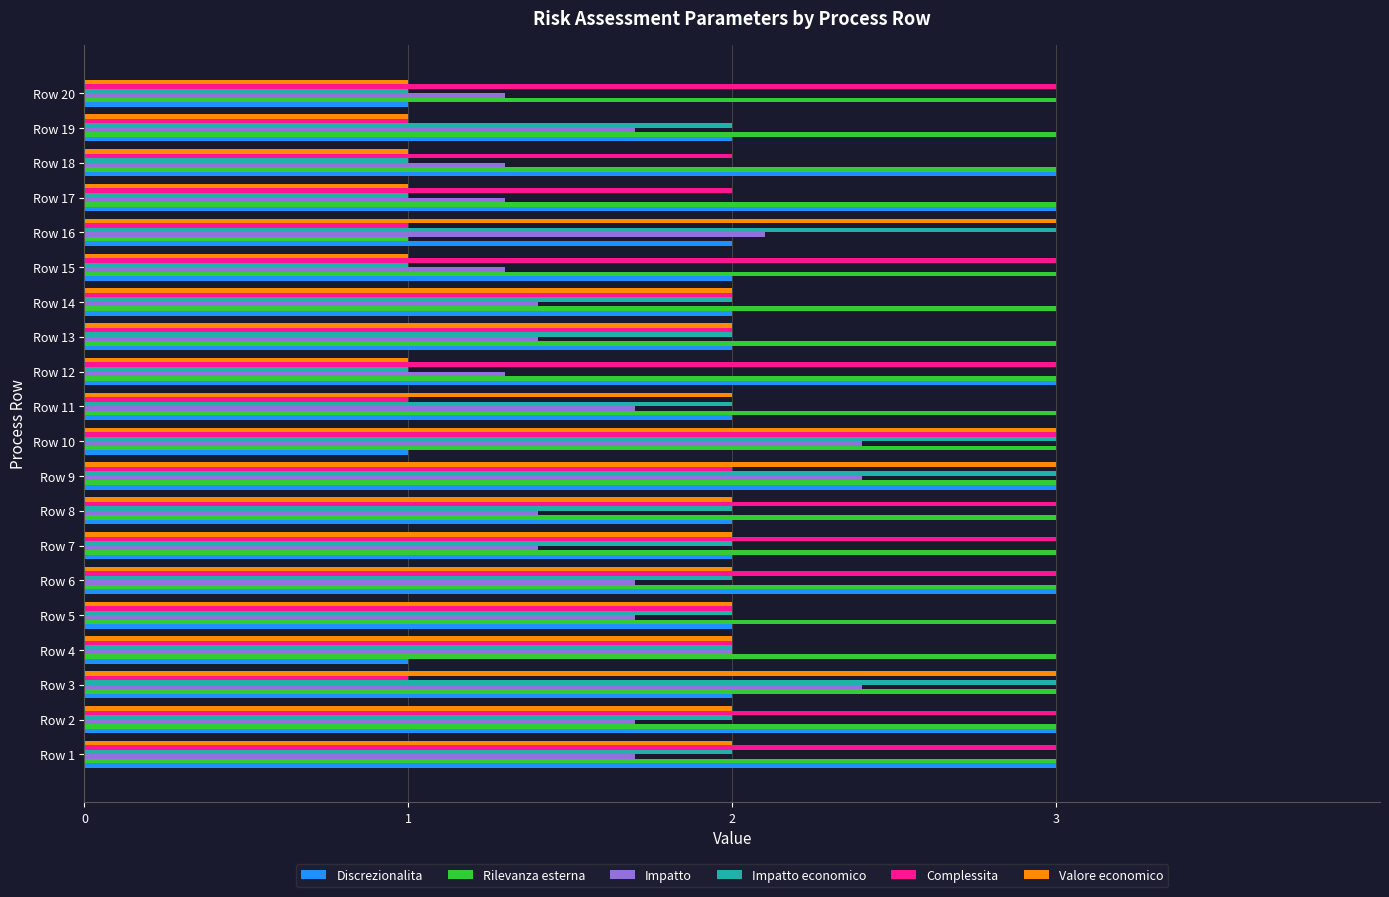

Which series has the largest total across all categories?

Rilevanza esterna